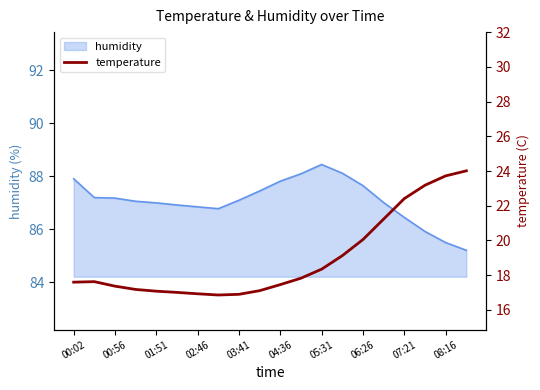

True or false: humidity has a value of 87.1 at 03:41.

True